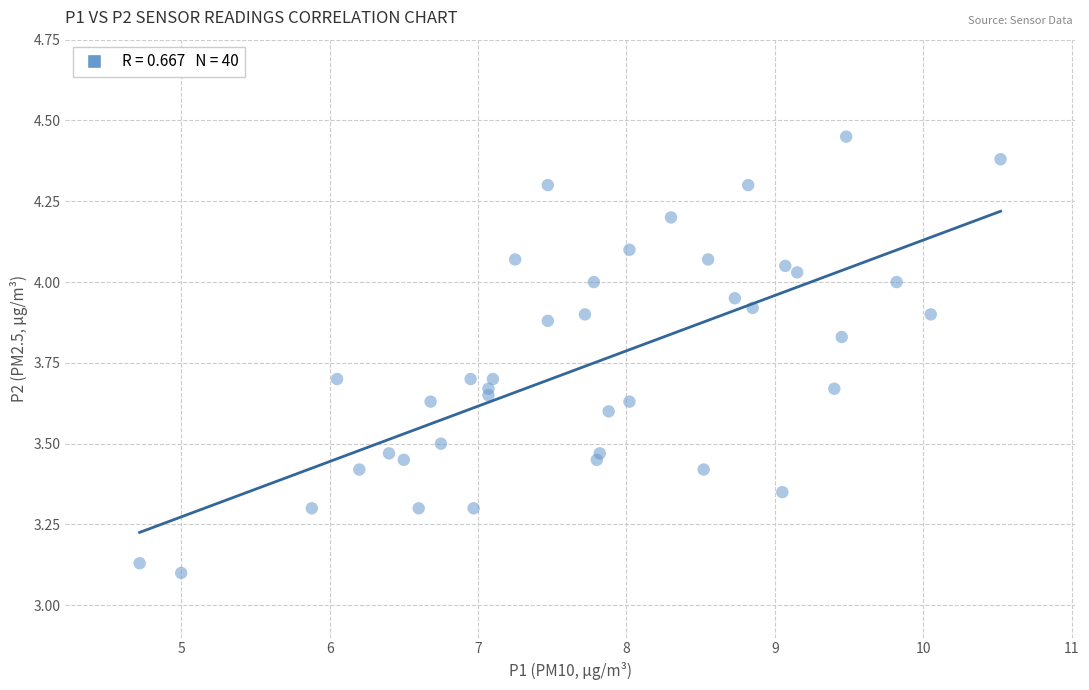

What is the range of X values (max minus min)?

5.8